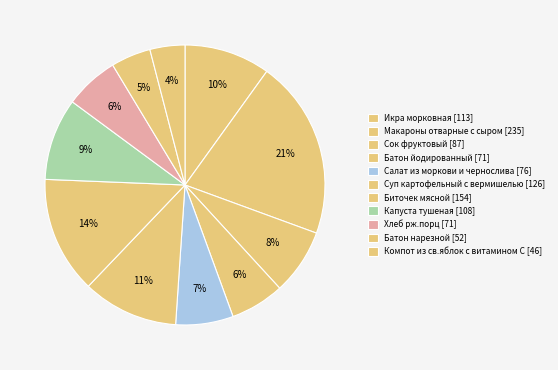

How many segments does this pie chart have?

11